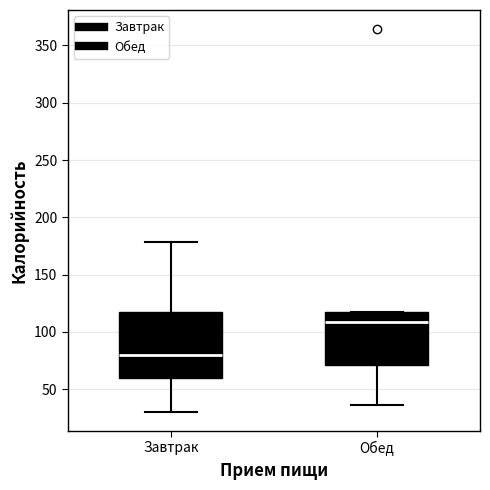

Which box has the lowest median line?

Завтрак